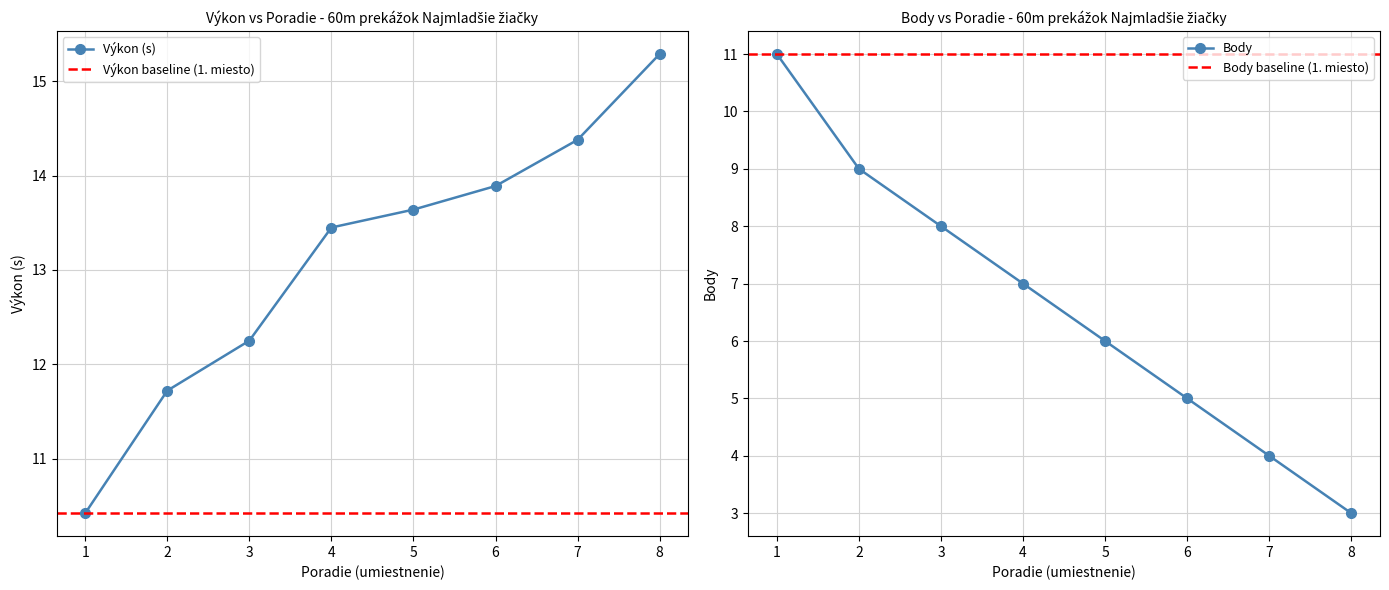

Which series changed the most between 2 and 8?

Body